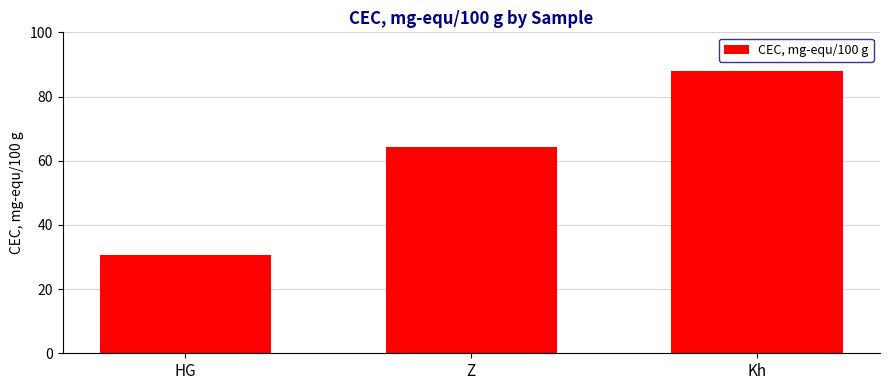

Does the chart contain stacked bars?

No